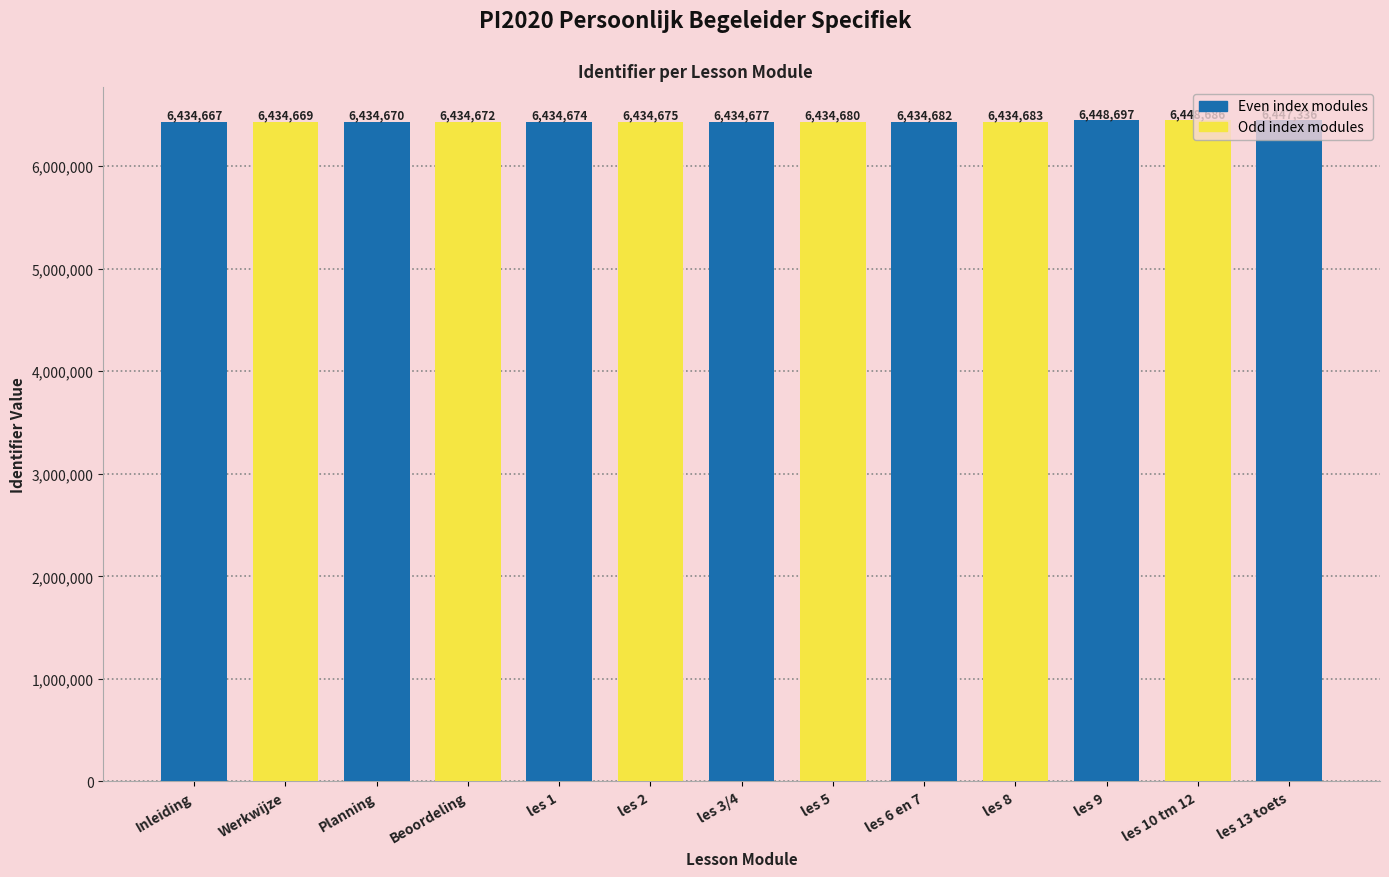

Reading left to right, what are all the values shown in this chart?

6434667	6434669	6434670	6434672	6434674	6434675	6434677	6434680	6434682	6434683	6448697	6448686	6447336